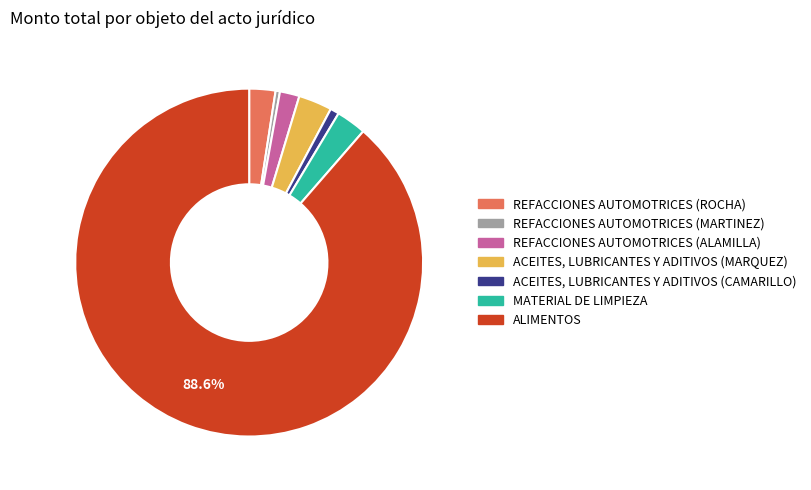

How many slices are in this pie chart?

7